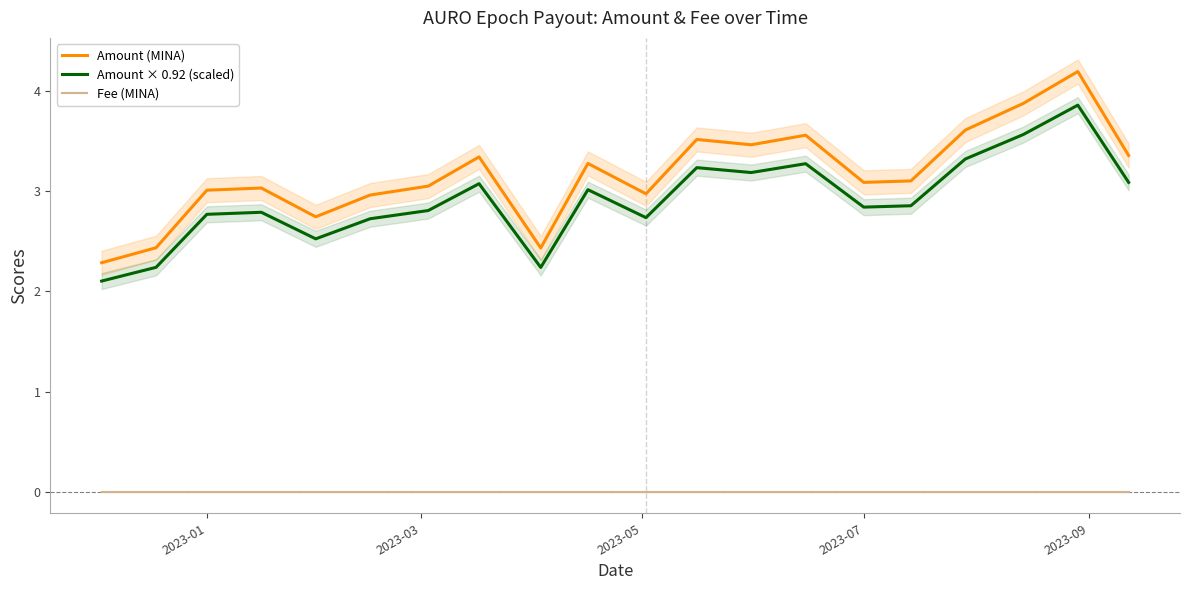

What is the minimum value for Amount (MINA)?

2.3